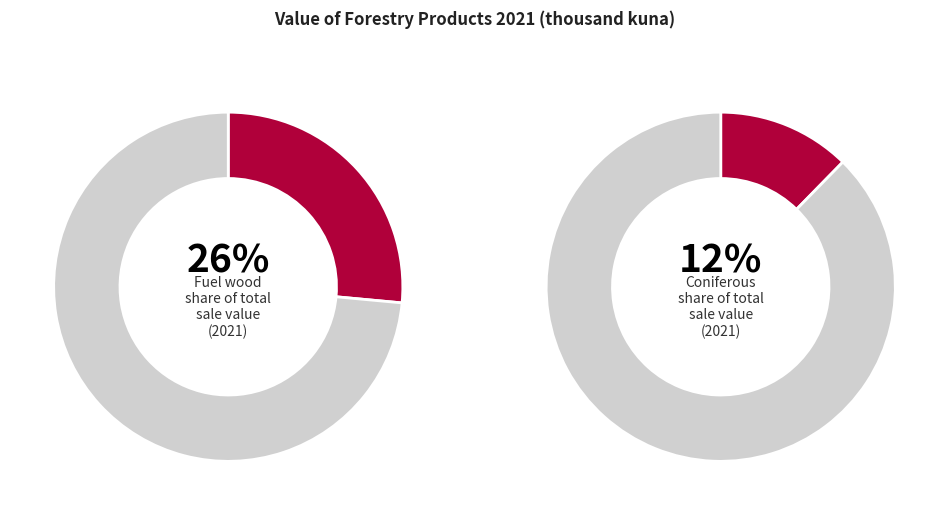

Is it true that Industrial roundwood (wood in the rough) is 48% of the pie?

False